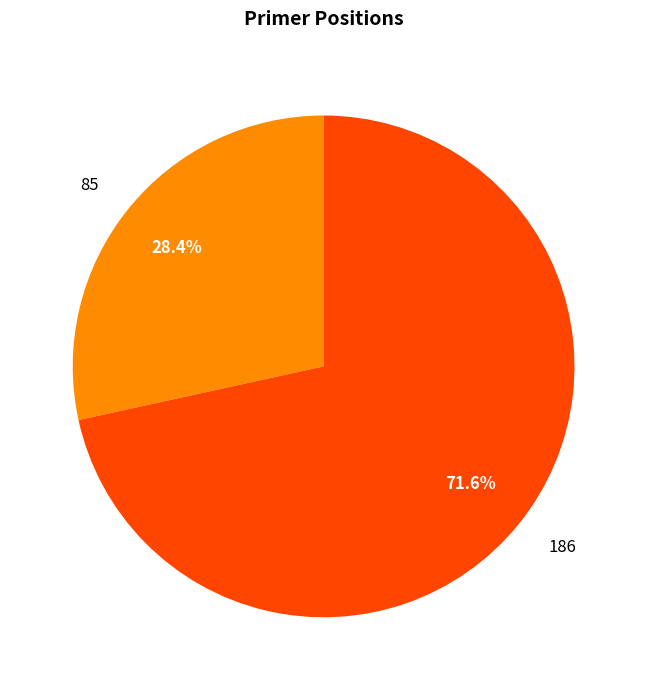

To the nearest percent, what is the combined percentage of 186 and 85?

100%